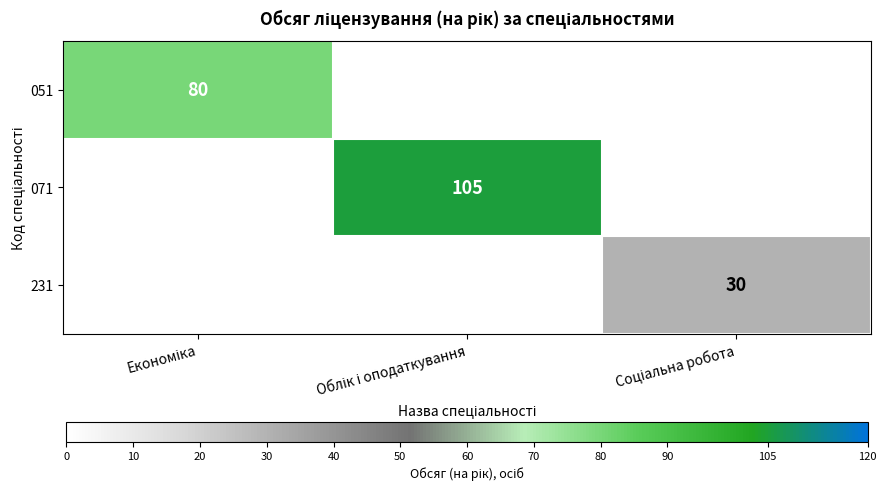

At how many categories does at least one series exceed 2?

3